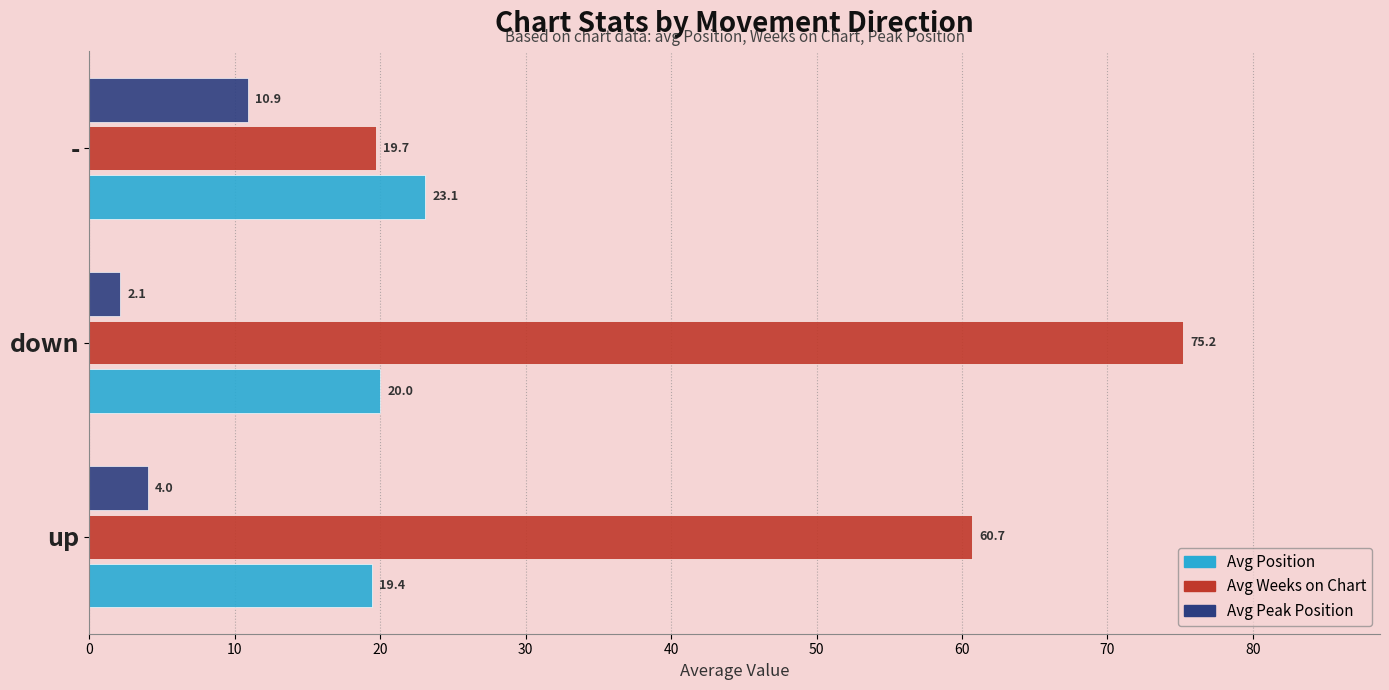

How many data points does each series have?

3